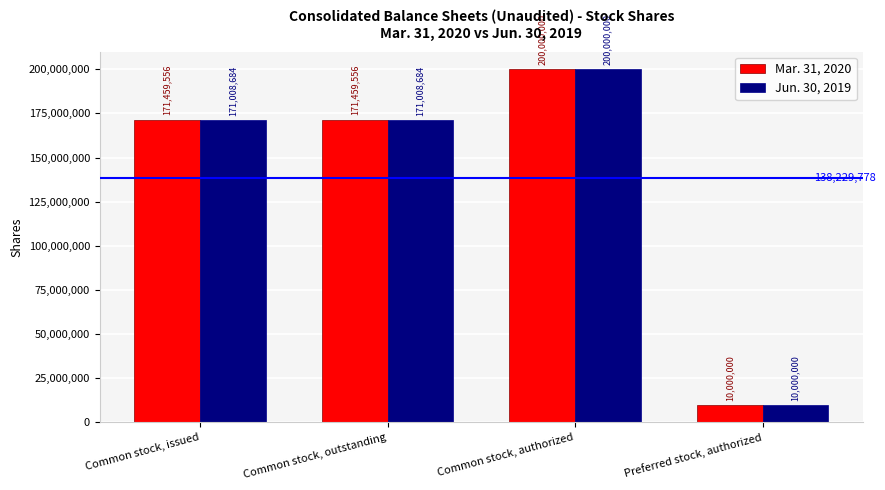

The Mar. 31, 2020 series shows 171459556 at Common stock, issued. True or false?

True